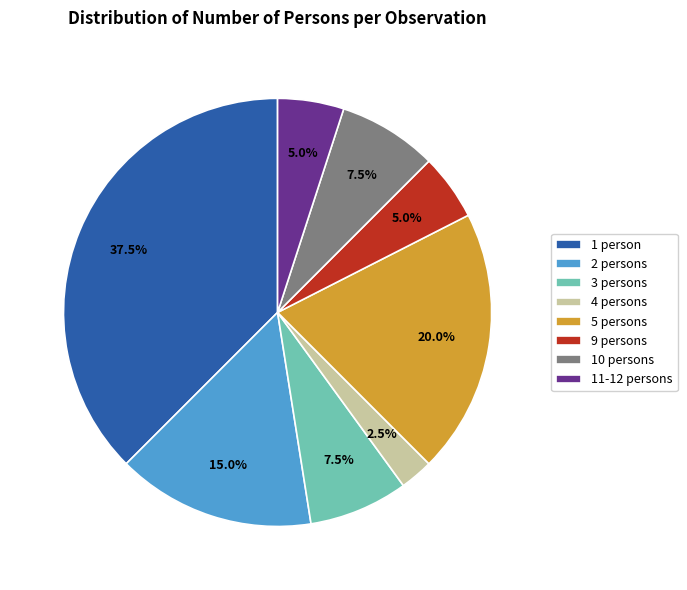

Which category has the smallest portion of the pie?

4 persons